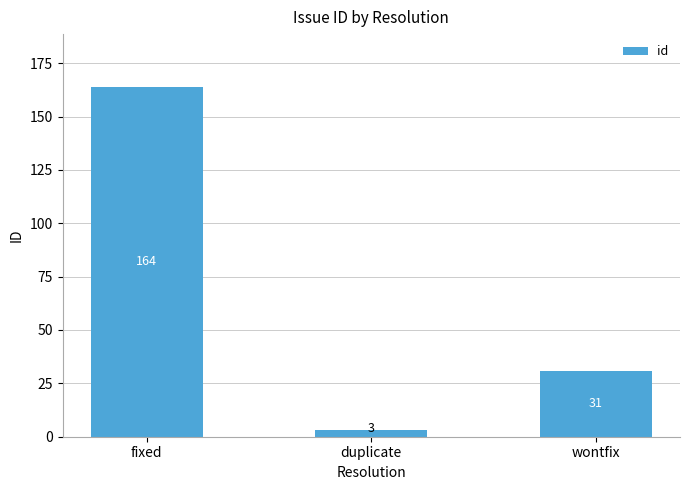

Where is the data nearest to the value 83?

wontfix